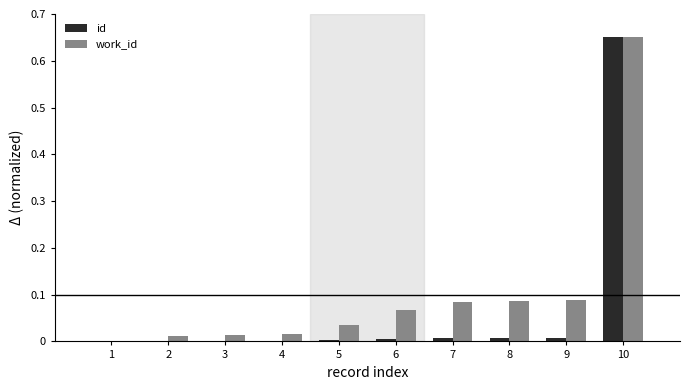

The value of work_id at 5 is 0.0. True or false?

True